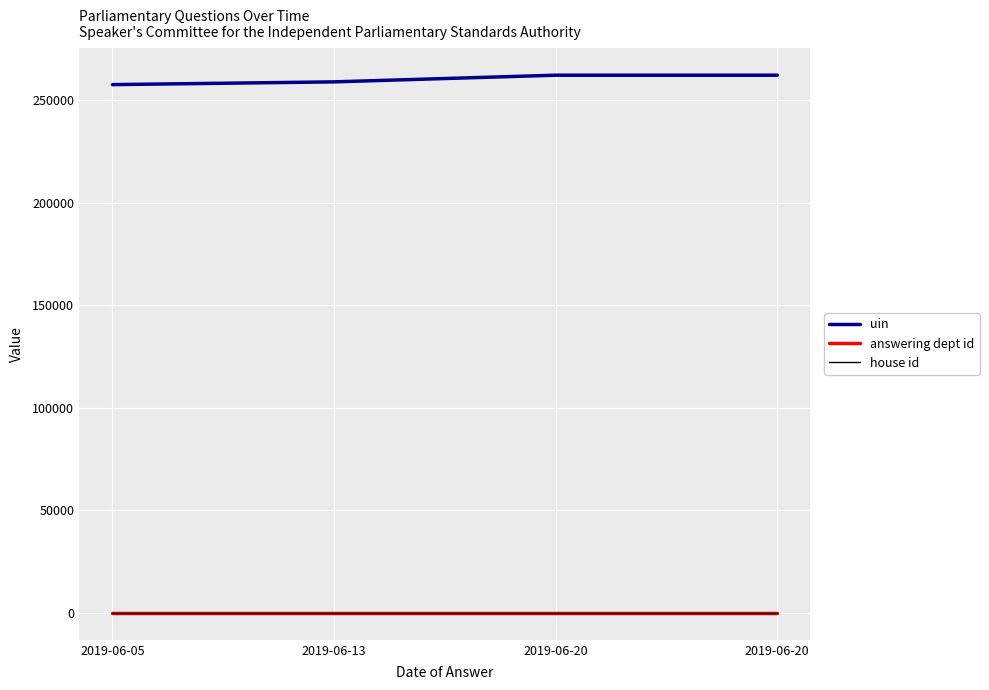

What is the maximum value shown in the chart?

262237